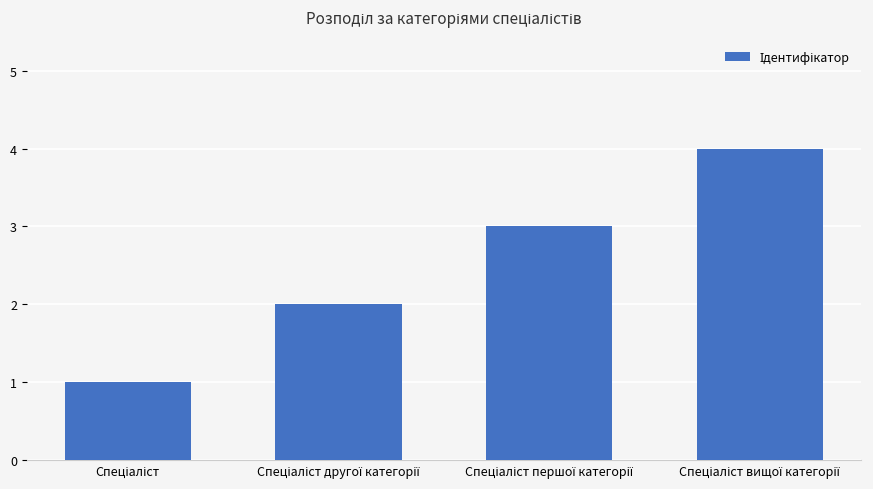

What is the greatest value displayed?

4